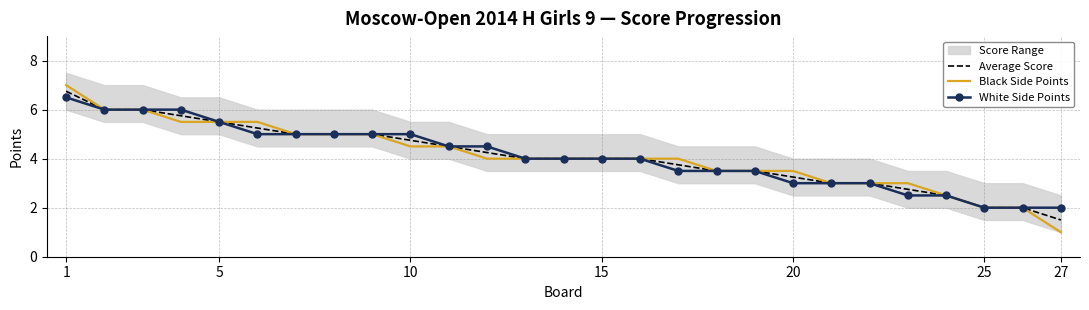

What is the minimum value for White Side Points?

2.0